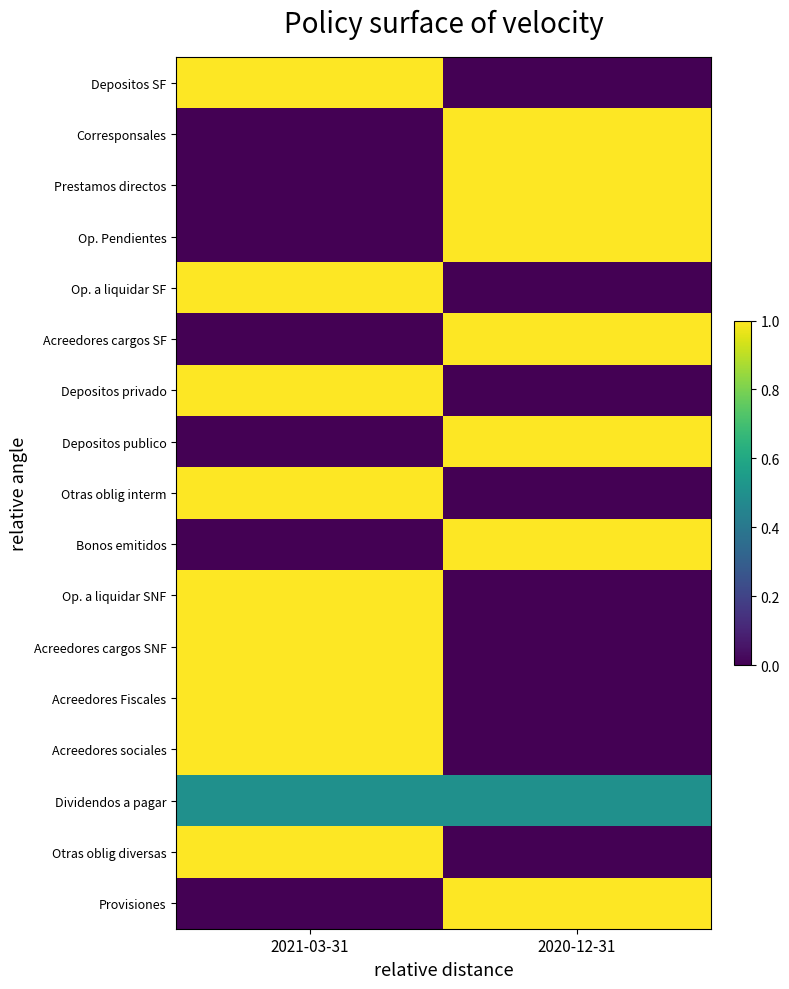

Which has a higher value, 2021-03-31 or 2020-12-31?

2021-03-31